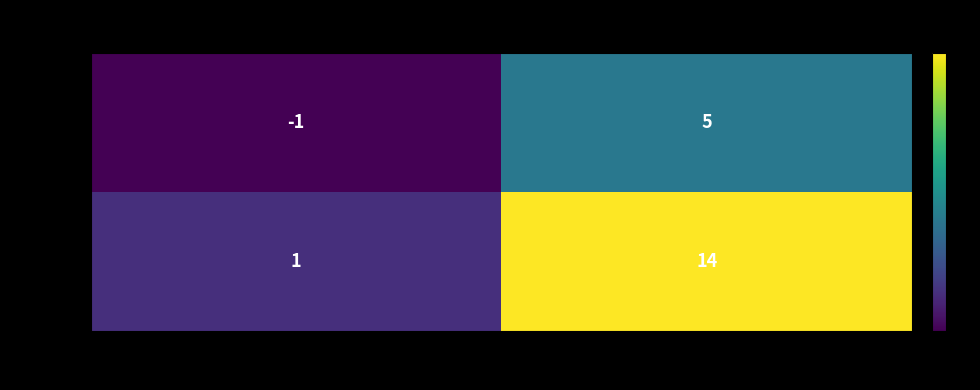

What is the minimum value shown in the chart?

-1